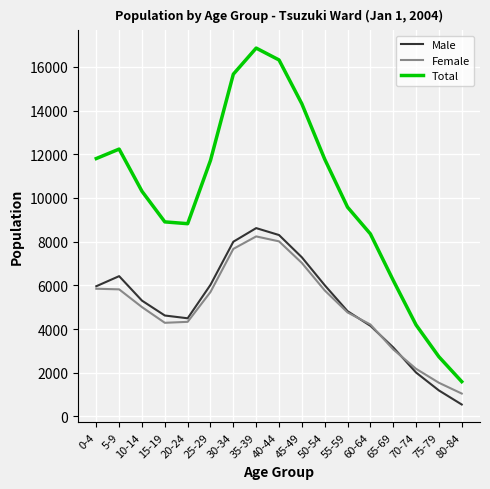

Is it true that Total equals 6229 at 65-69?

True